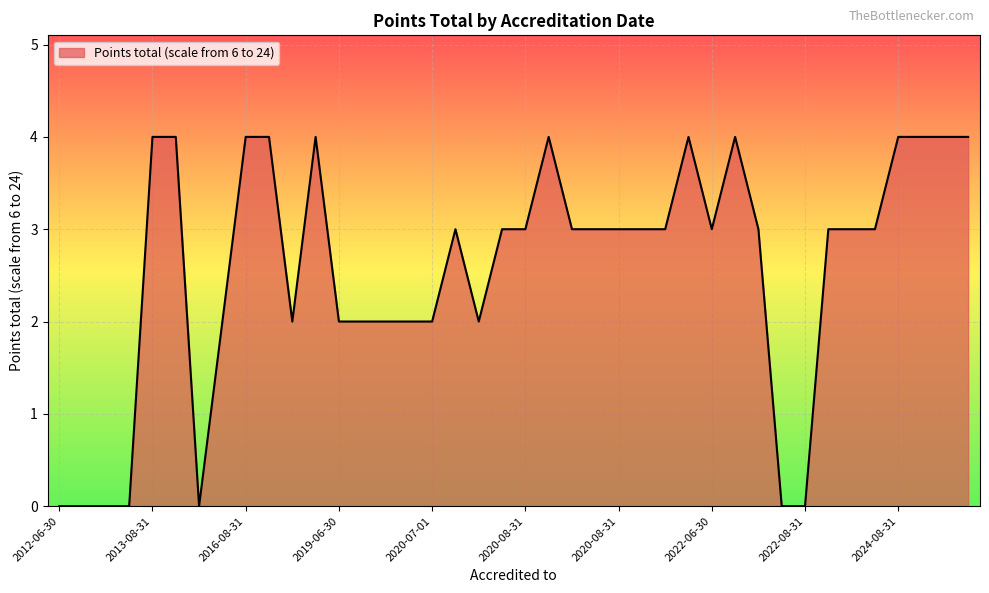

How many lines are shown in the chart?

1